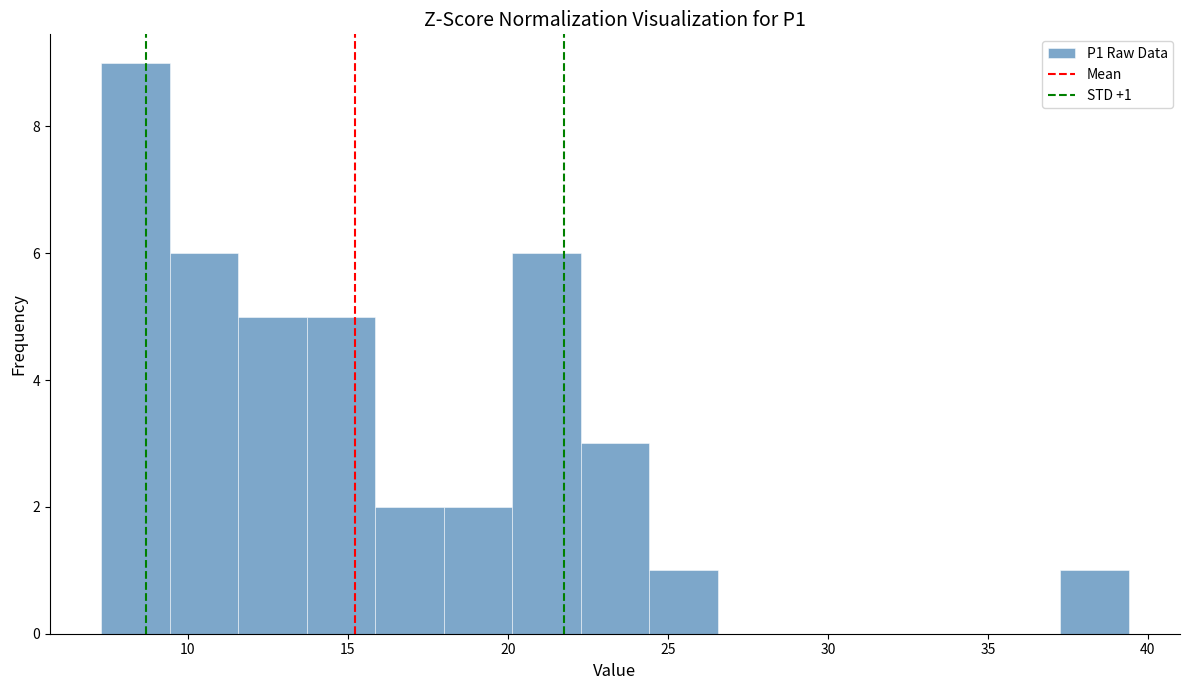

Which range on the x-axis has the tallest bar?

7.5 to 9.5